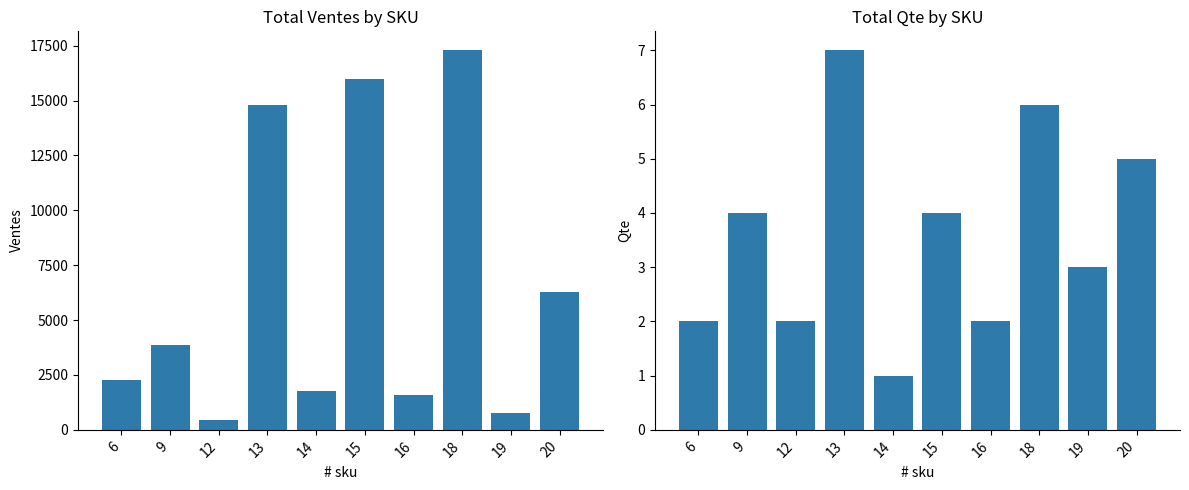

What is the value of the Qte bar at the 2nd from the left?

4